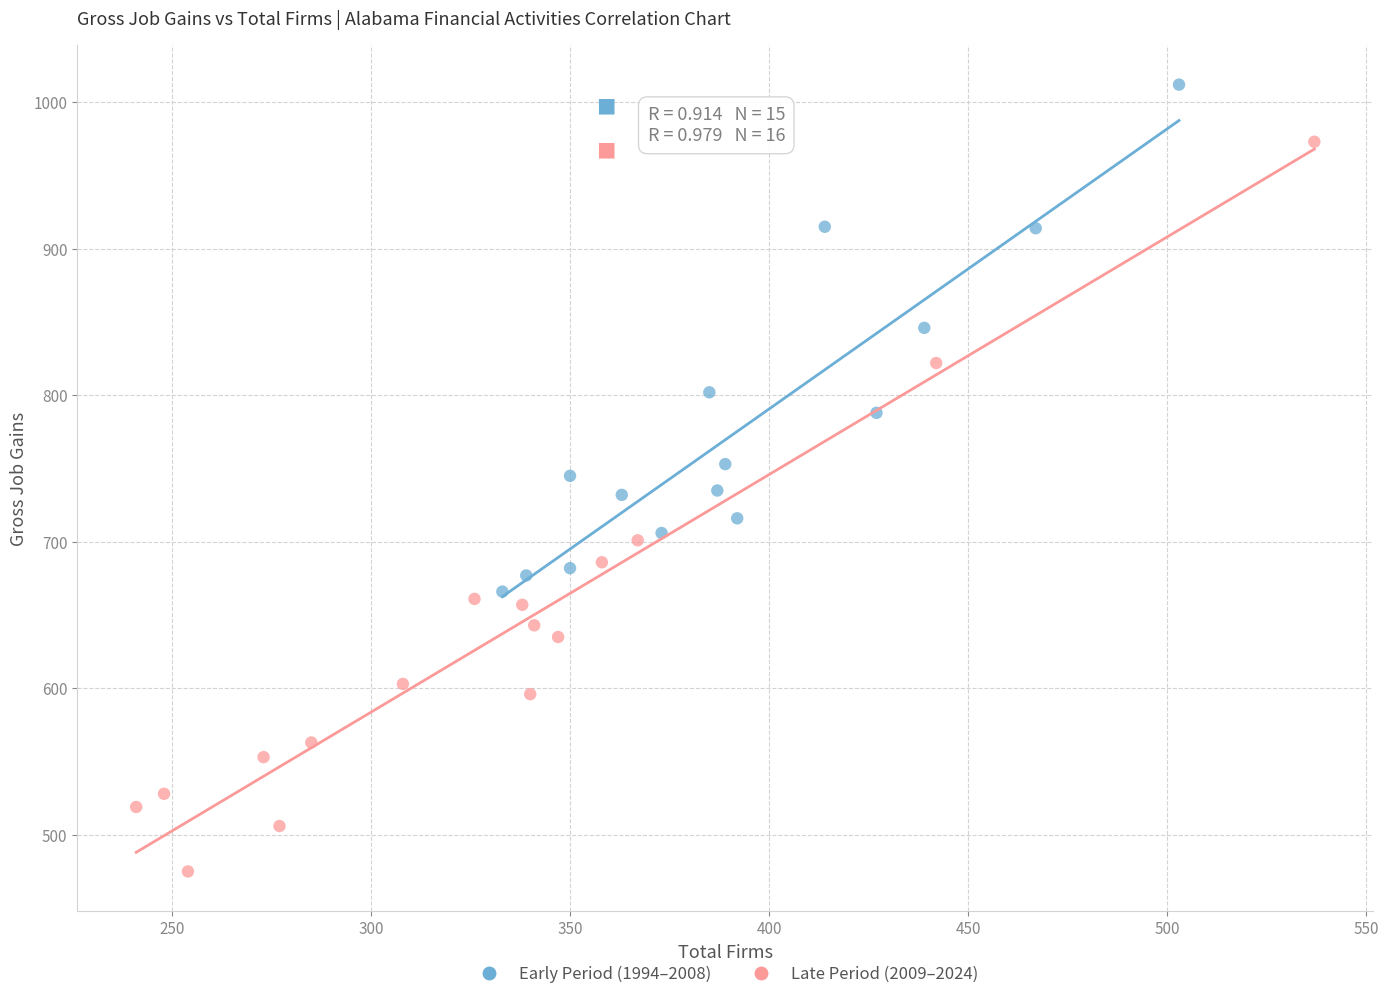

Which series contains the highest Y value?

Early Period (1994–2008)